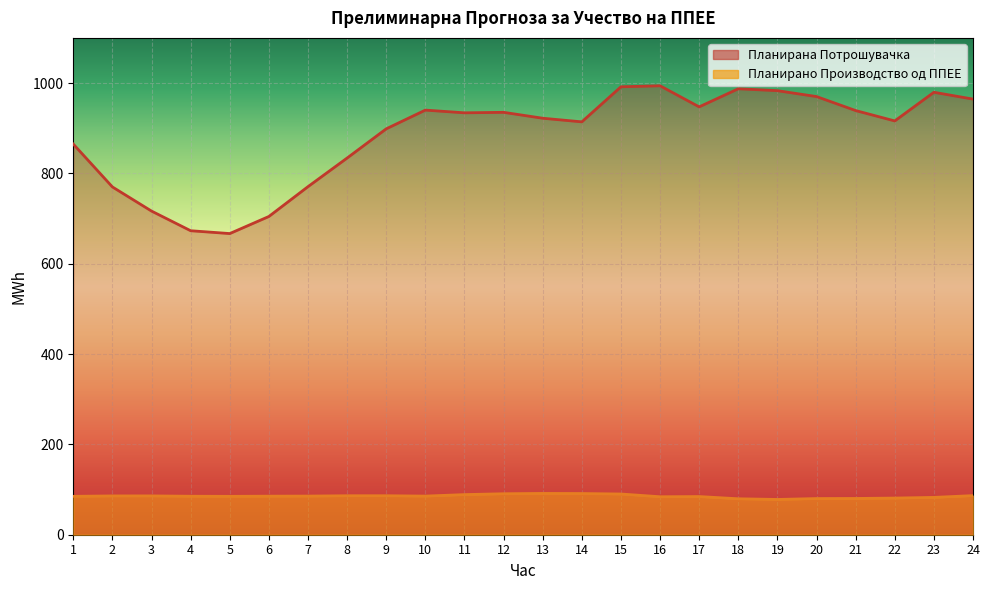

True or false: Планирана Потрошувачка and Планирано Производство од ППЕЕ intersect in this chart.

False